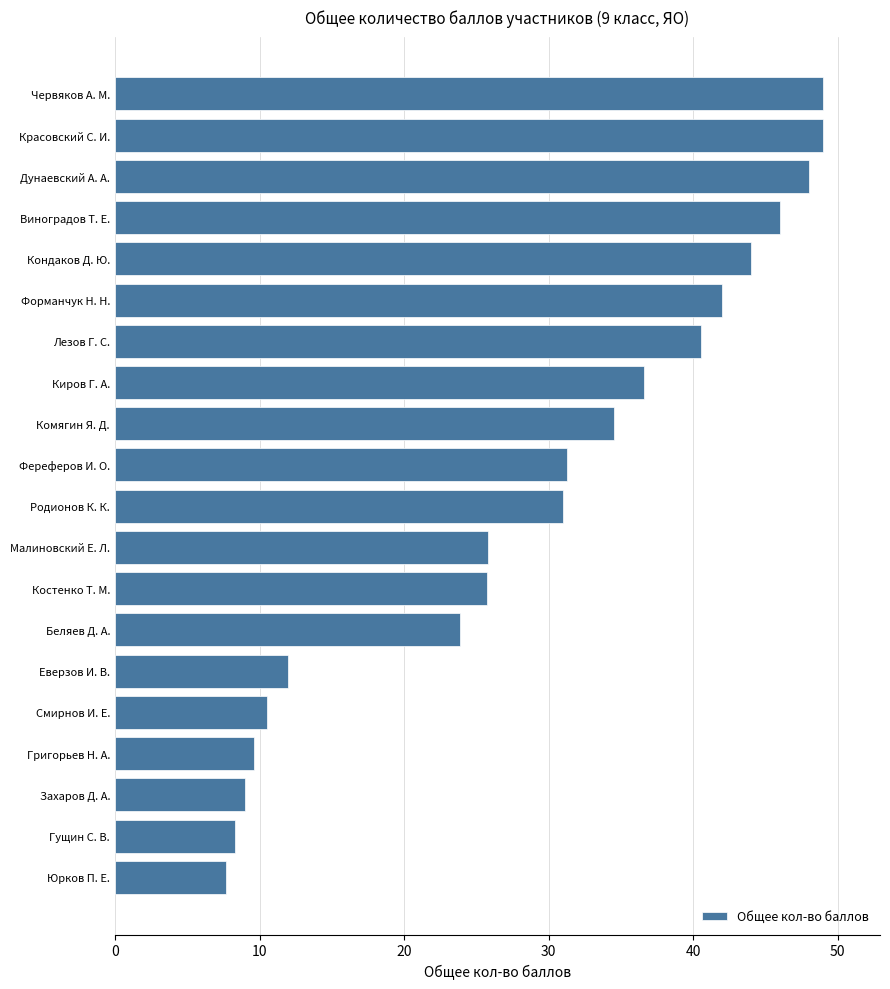

Count the number of categories in the chart.

20